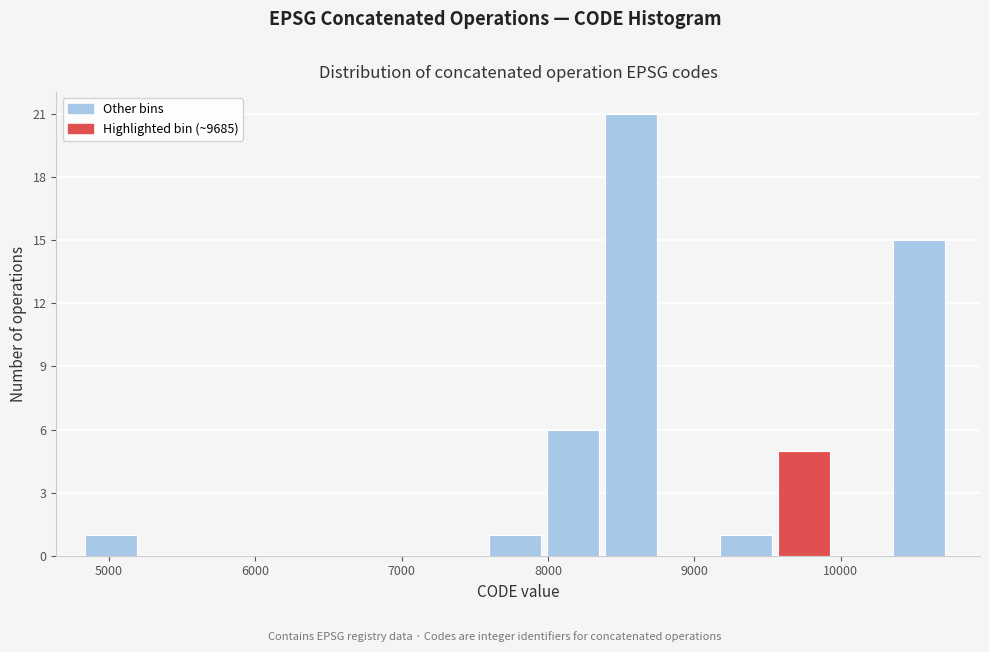

Read against the x-axis, roughly where is the centre of the tallest bar?

8600